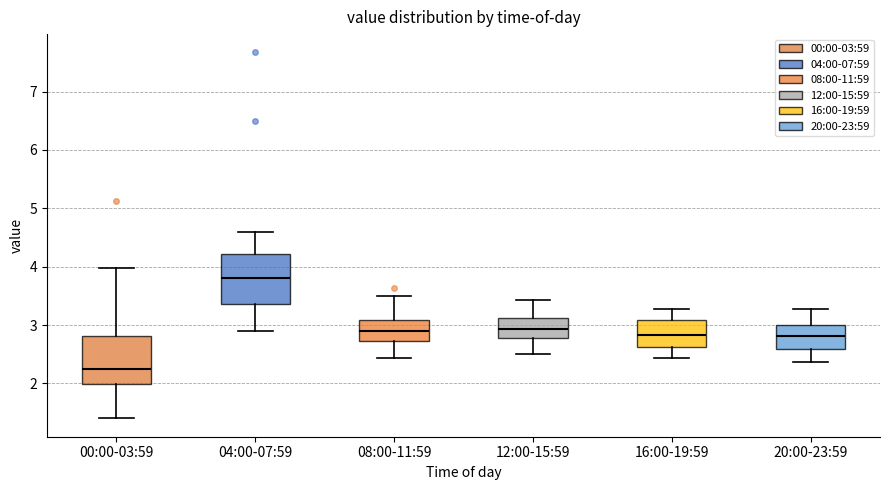

Reading left to right, transcribe this box plot: for each box, give where its median line is, the range the box spans, and where its two whiskers end, as read against the y-axis. The values are not printed on the chart, so give them approximately, as read against the axis.

00:00-03:59: median 2.3, box 2.0 to 2.8, whiskers 1.4 to 4.0
04:00-07:59: median 3.8, box 3.4 to 4.2, whiskers 2.9 to 4.6
08:00-11:59: median 2.9, box 2.7 to 3.1, whiskers 2.4 to 3.5
12:00-15:59: median 2.9, box 2.8 to 3.1, whiskers 2.5 to 3.4
16:00-19:59: median 2.8, box 2.6 to 3.1, whiskers 2.4 to 3.3
20:00-23:59: median 2.8, box 2.6 to 3.0, whiskers 2.4 to 3.3